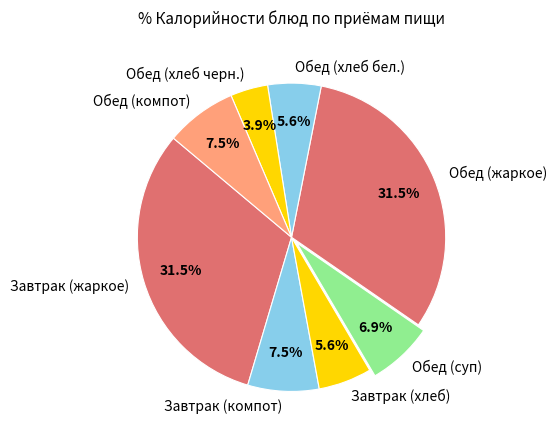

Does any single category account for the majority?

No